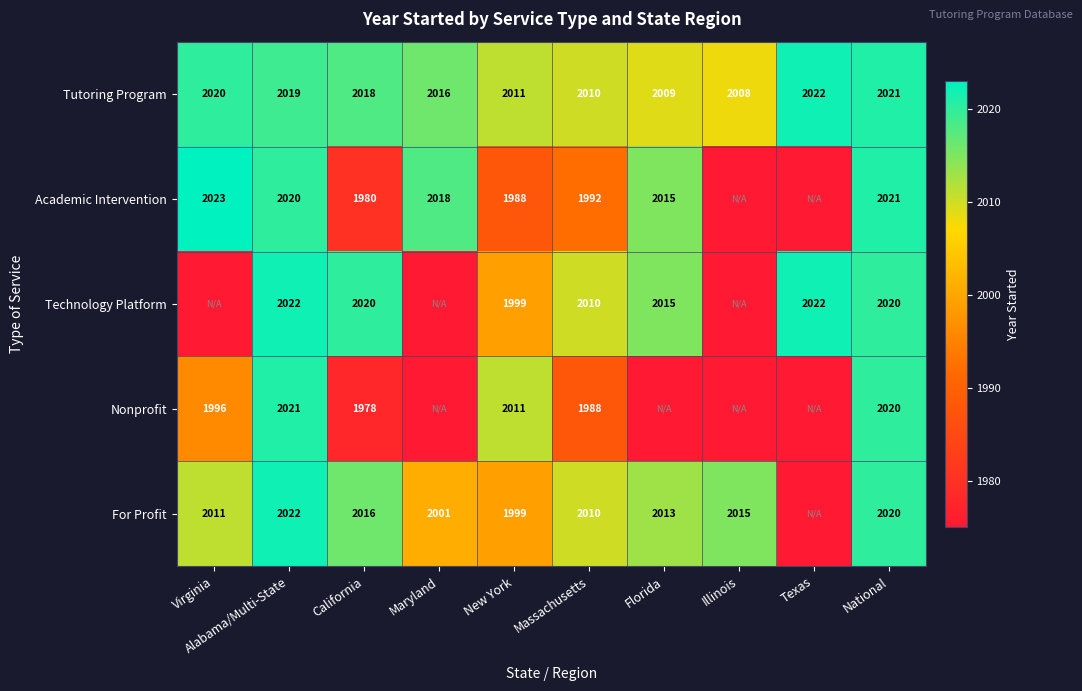

What is the total value across all series at California?

10012